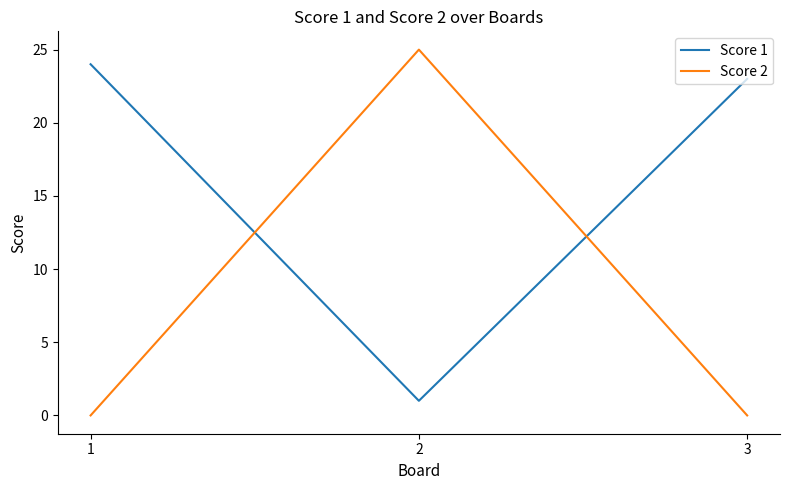

What is the highest value of the Score 2 series?

25